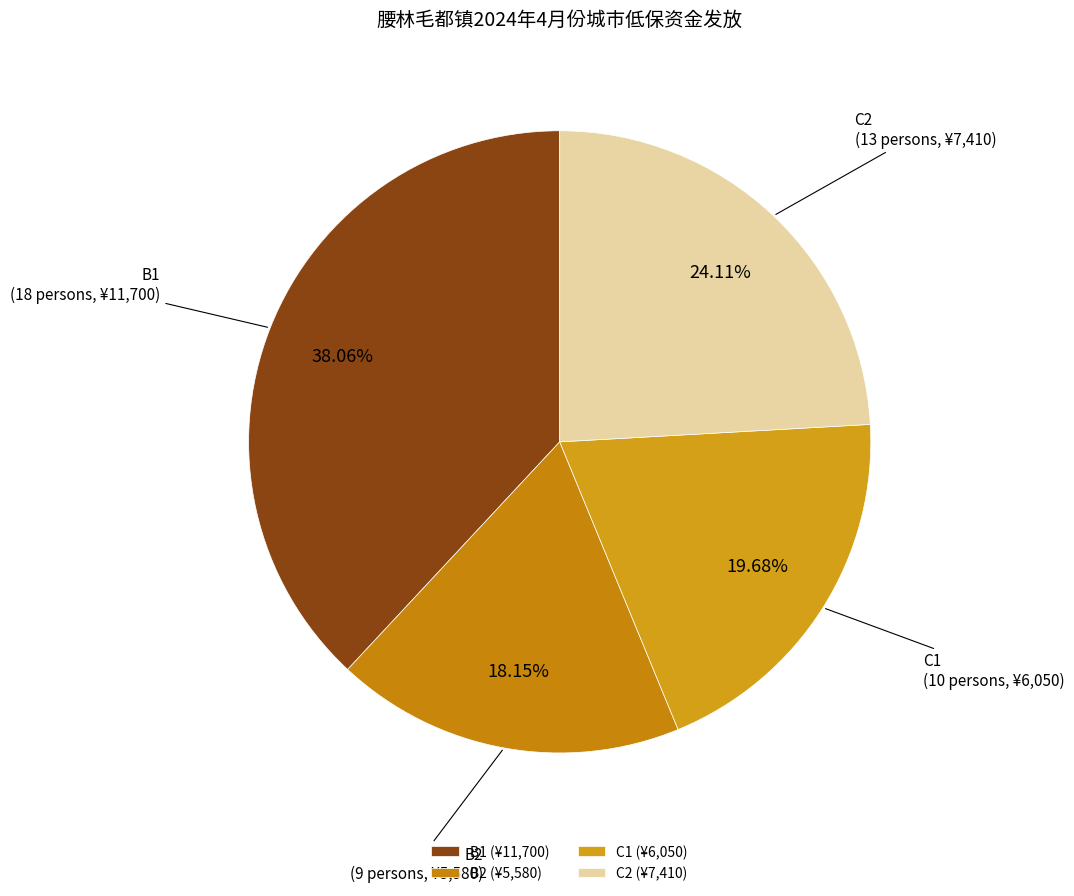

Count the number of slices in the pie.

4